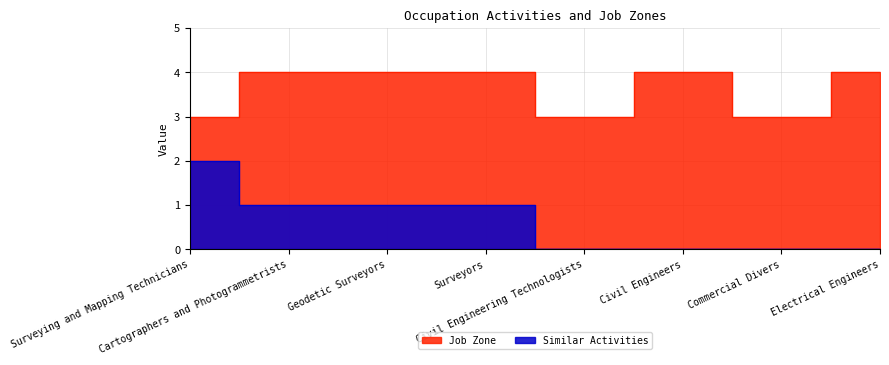

What is the sum of the Job Zone values at Surveying and Mapping Technicians and Electrical Engineers?

7